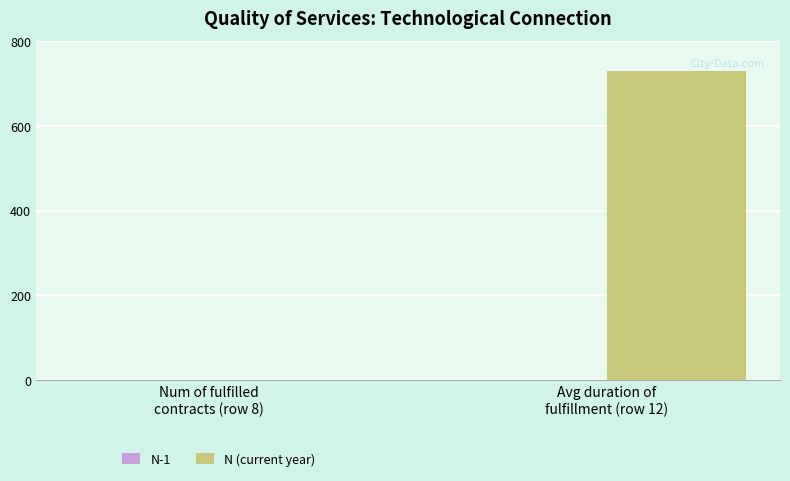

What is the sum of all values?

731